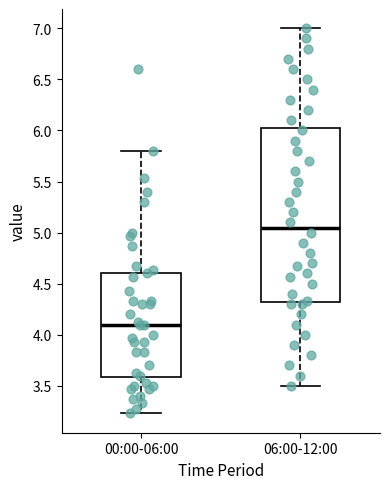

Reading left to right, read every box against the y-axis: the position of its median line, the range the box covers, and the ends of its whiskers. The values are not printed on the chart, so give them approximately, as read against the axis.

00:00-06:00: median 4.10, box 3.60 to 4.60, whiskers 3.25 to 5.80
06:00-12:00: median 5.05, box 4.30 to 6.05, whiskers 3.50 to 7.00